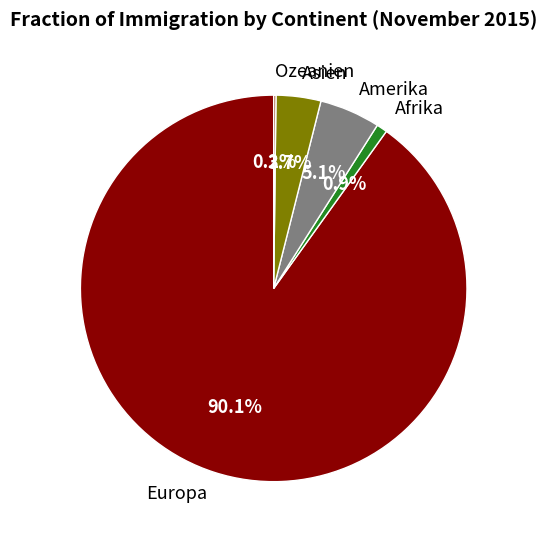

Is it true that Afrika is 13% of the pie?

False